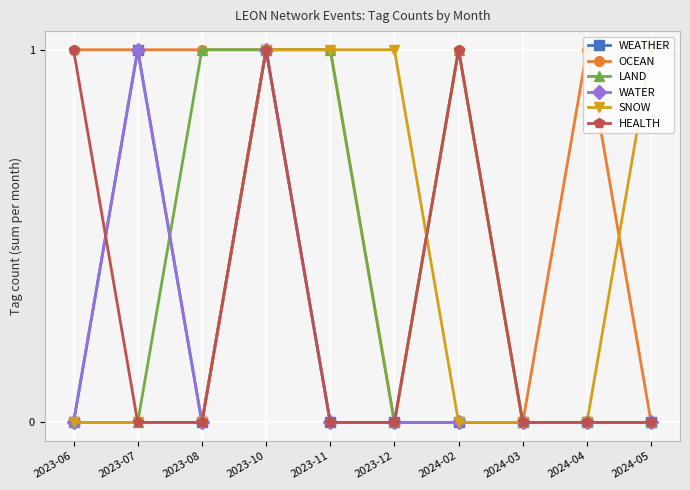

Reading right to left, transcribe all the data shown in this chart.

WEATHER: 0	0	0	0	0	0	1	0	1	0
OCEAN: 0	1	0	1	0	1	1	1	1	1
LAND: 0	0	0	1	0	1	1	1	0	0
WATER: 0	0	0	0	0	0	1	0	1	0
SNOW: 1	0	0	0	1	1	1	0	0	0
HEALTH: 0	0	0	1	0	0	1	0	0	1